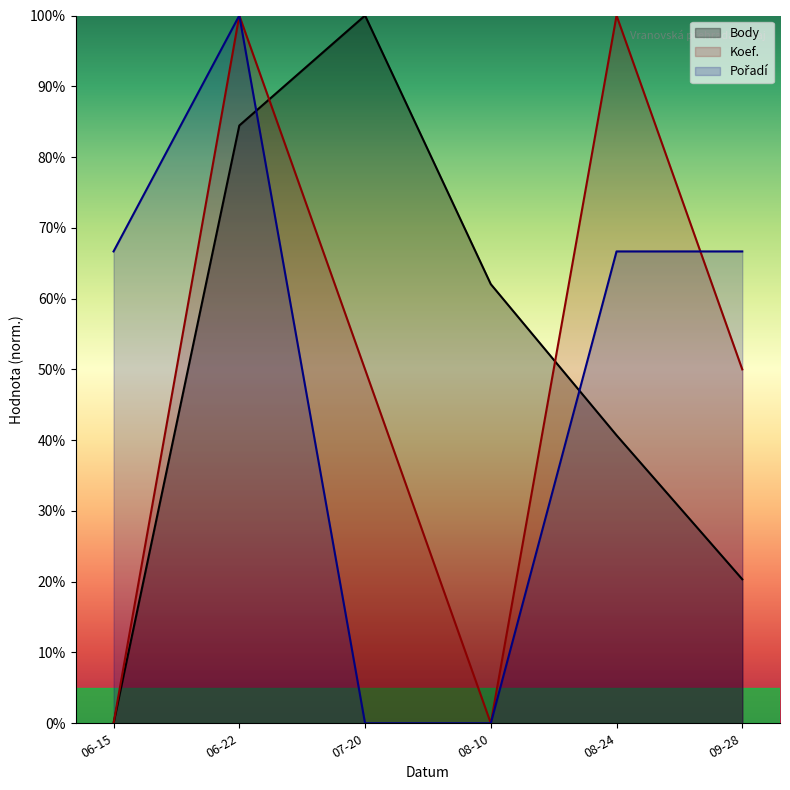

What position from the right is 08-24?

2